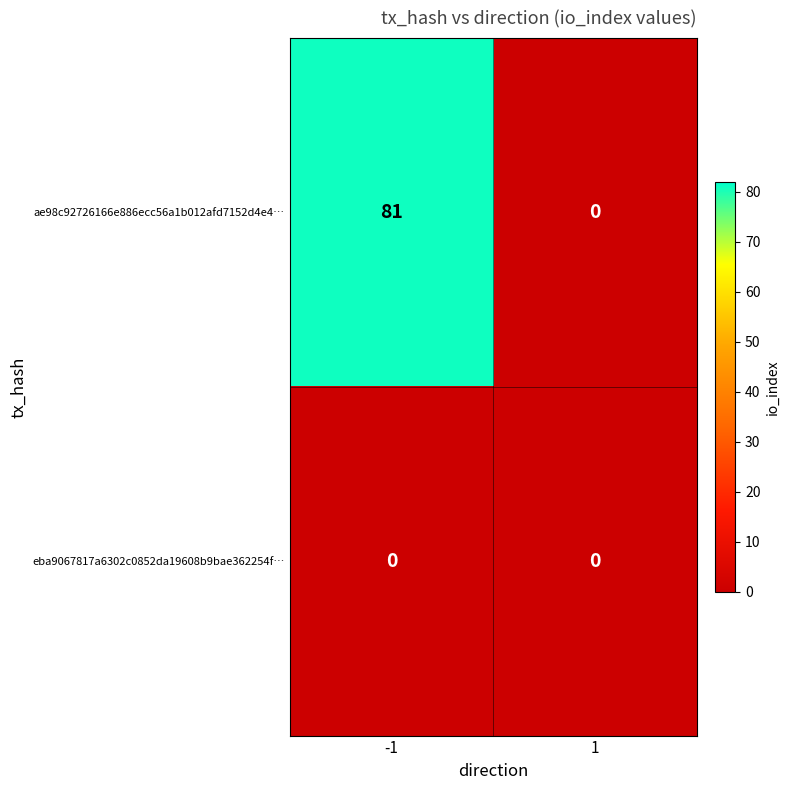

Read the ae98c92726166e886ecc56a1b012afd7152d4e4… value at -1.

81